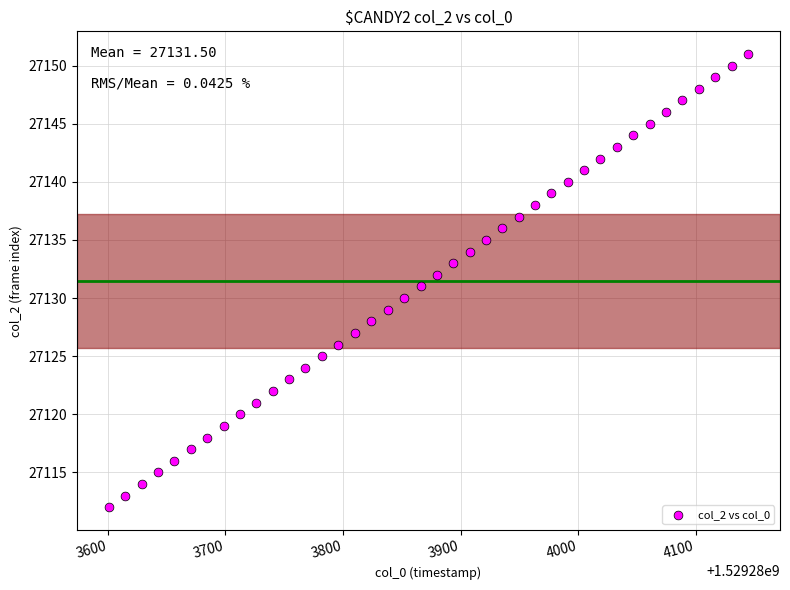

What is the range of Y values (max minus min)?

39